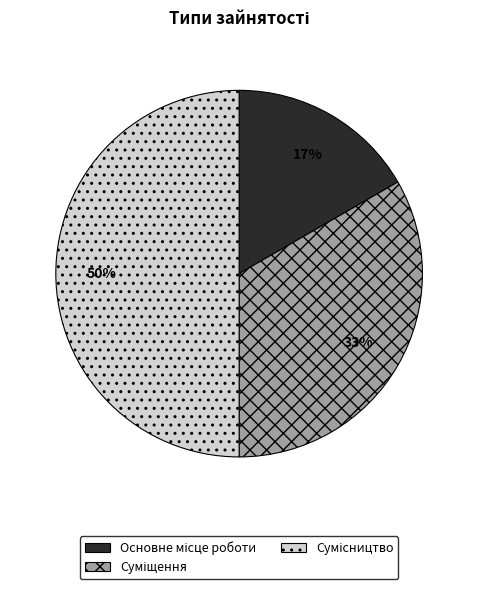

To the nearest percent, what is the average slice percentage?

33%